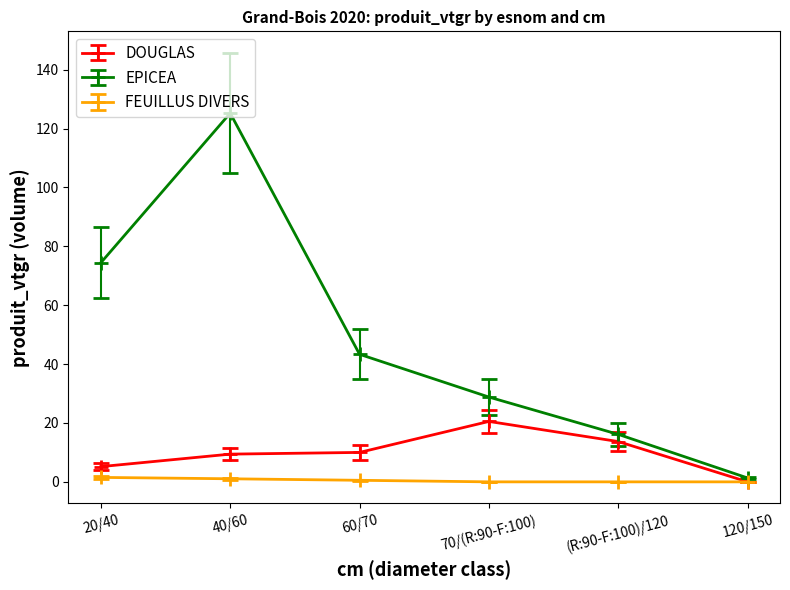

How many values in the EPICEA series are below 43?

3